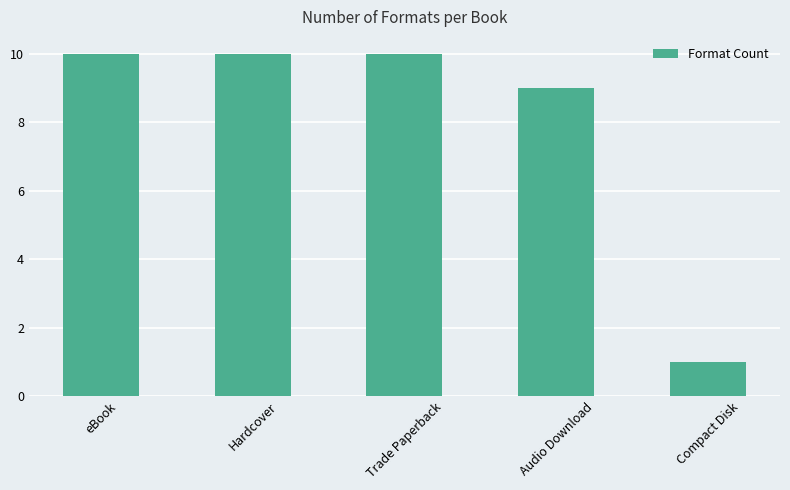

What is the approximate value at eBook?

10